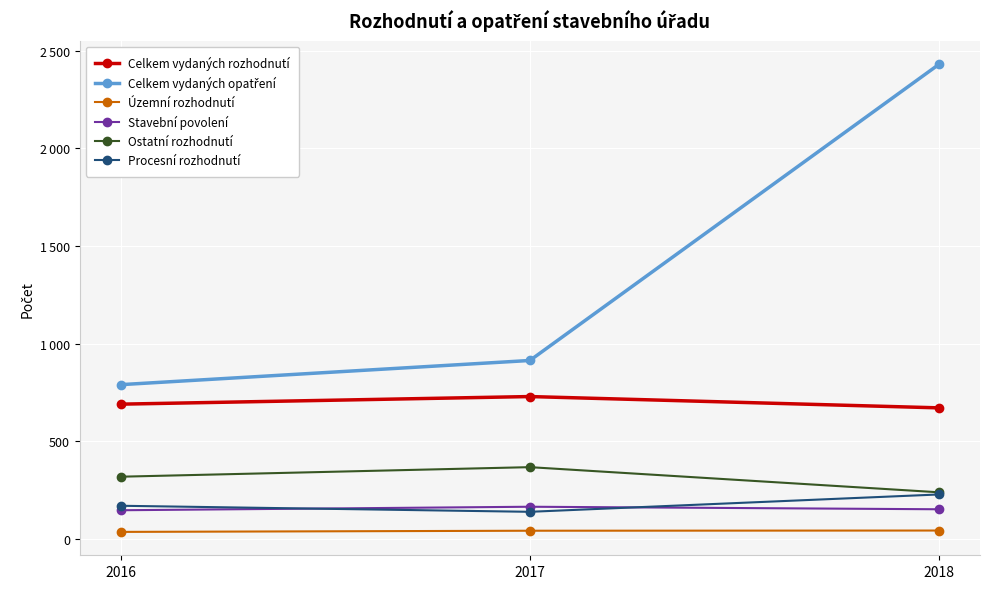

Is it true that Celkem vydaných opatření equals 913 at 2017?

True